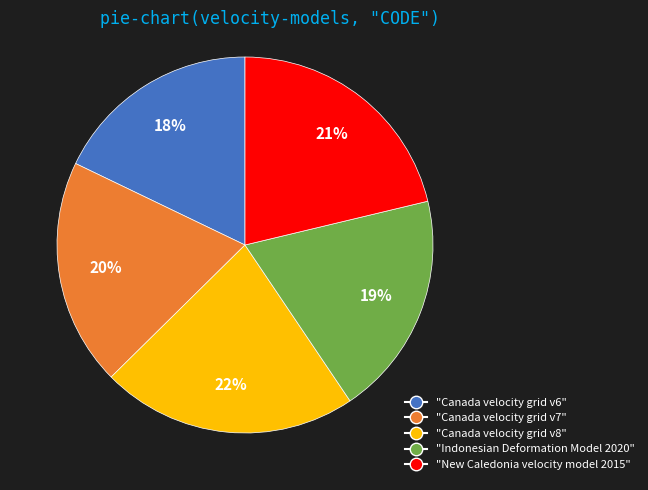

To the nearest percent, what is the difference between the largest and smallest slice percentages?

4%